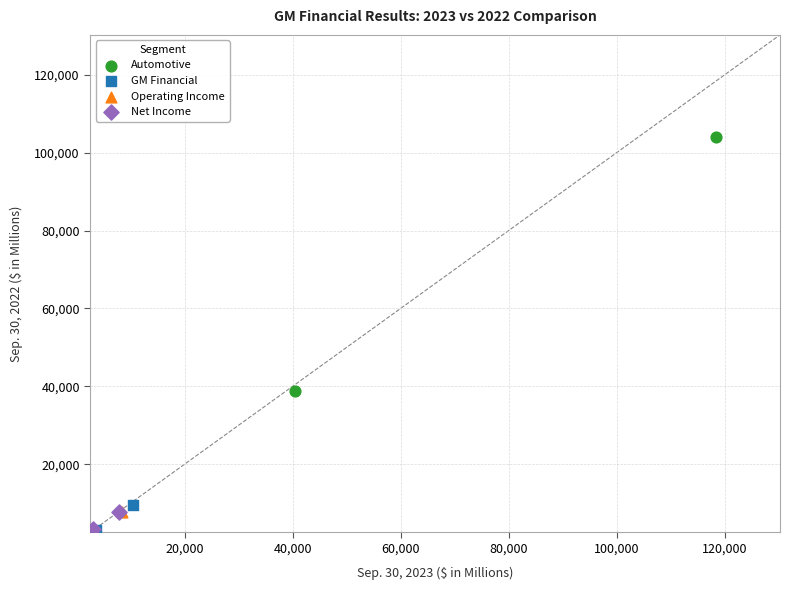

Which series has the largest Y range (max minus min)?

Automotive